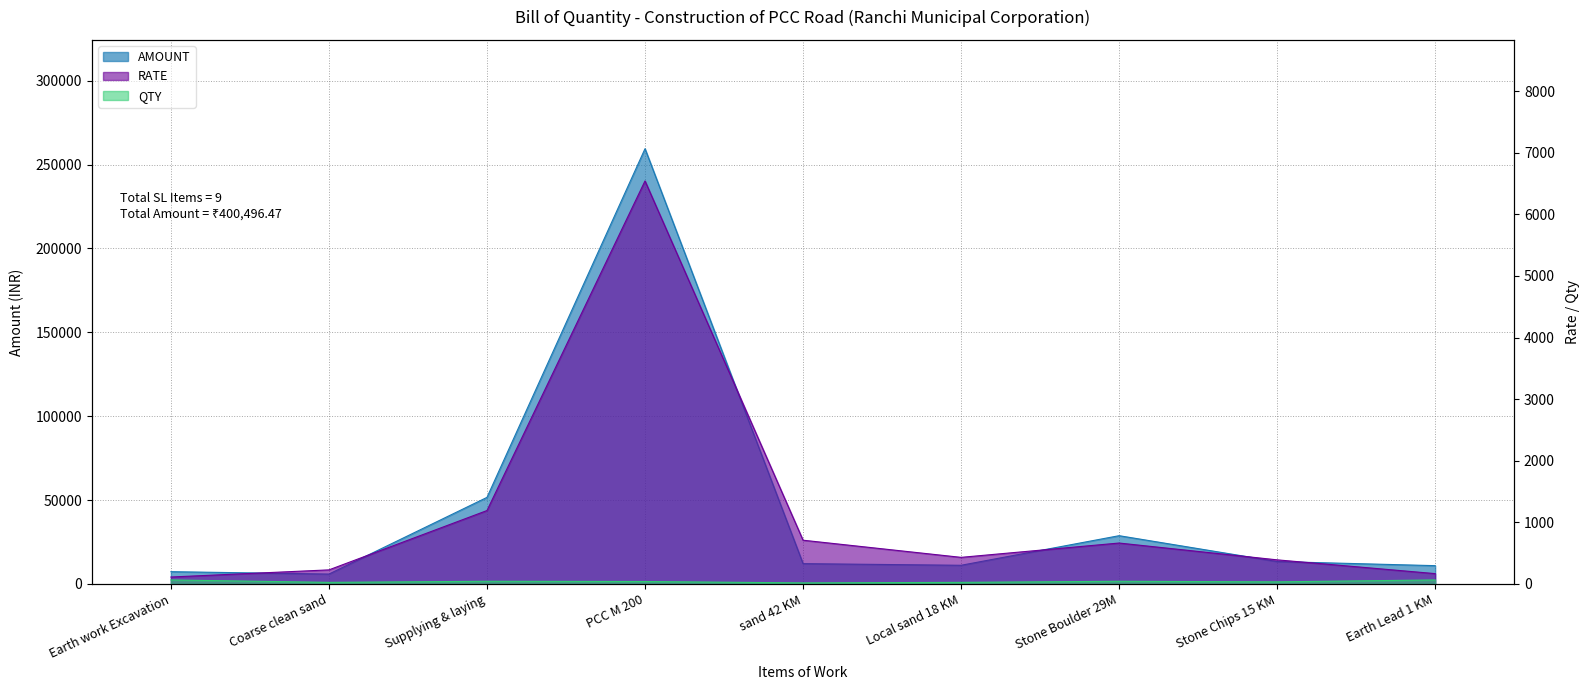

List the labels in order of AMOUNT value, largest first.

PCC M 200, Supplying & laying, Stone Boulder 29M, Stone Chips 15 KM, sand 42 KM, Local sand 18 KM, Earth Lead 1 KM, Earth work Excavation, Coarse clean sand